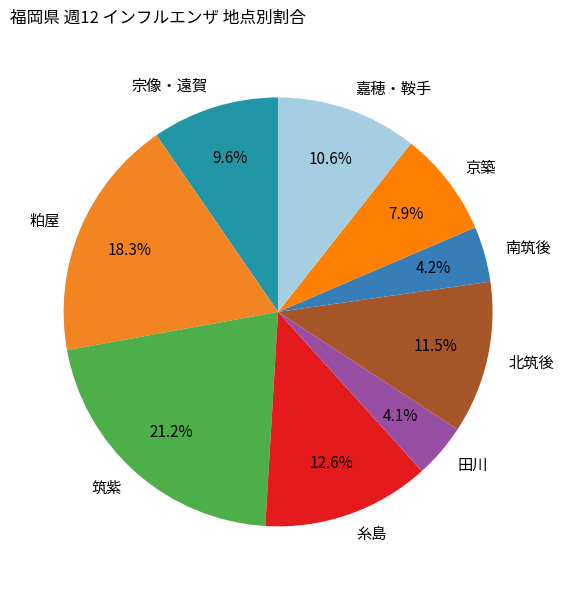

Count the number of slices in the pie.

9